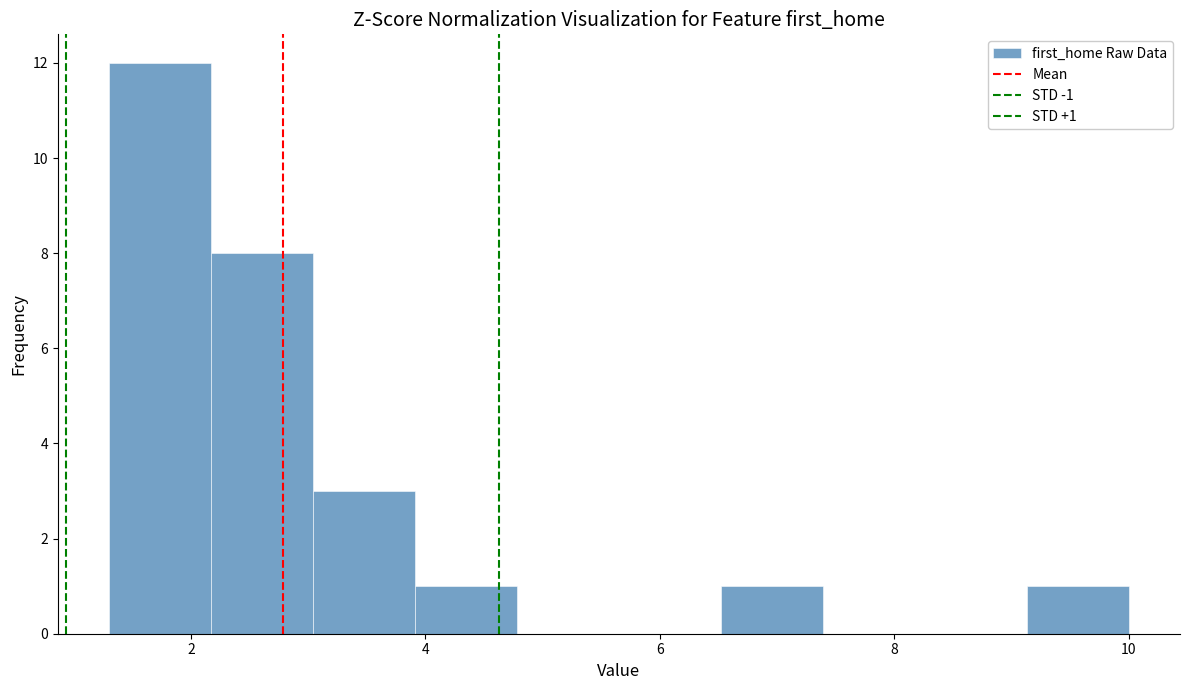

Over which range of the x-axis is the bar tallest?

1.4 to 2.2